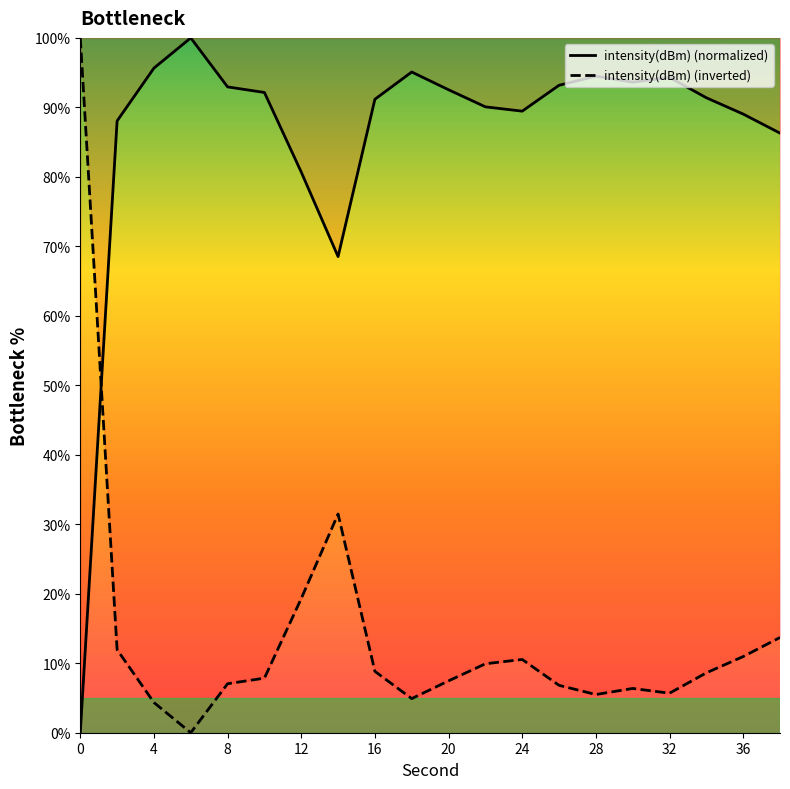

At 4, list the series in order from smallest to largest.

intensity(dBm) (inverted), intensity(dBm) (normalized)